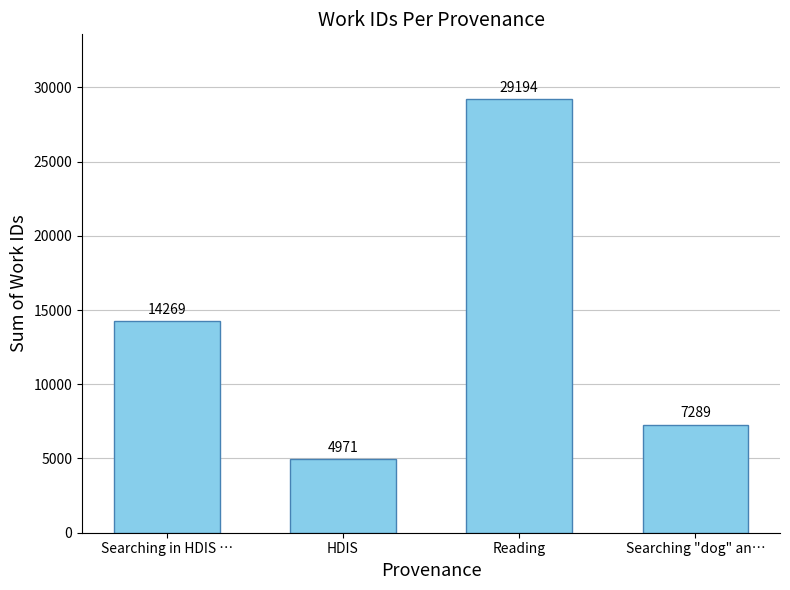

List the labels in order of value, smallest first.

HDIS, Searching "dog" an…, Searching in HDIS …, Reading